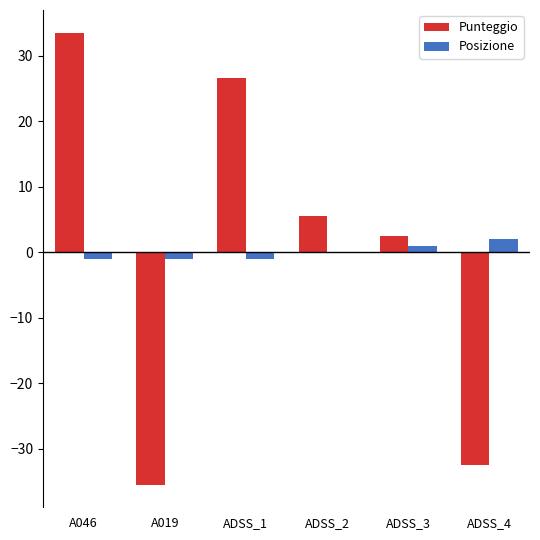

True or false: Punteggio has a value of -35.5 at A019.

True